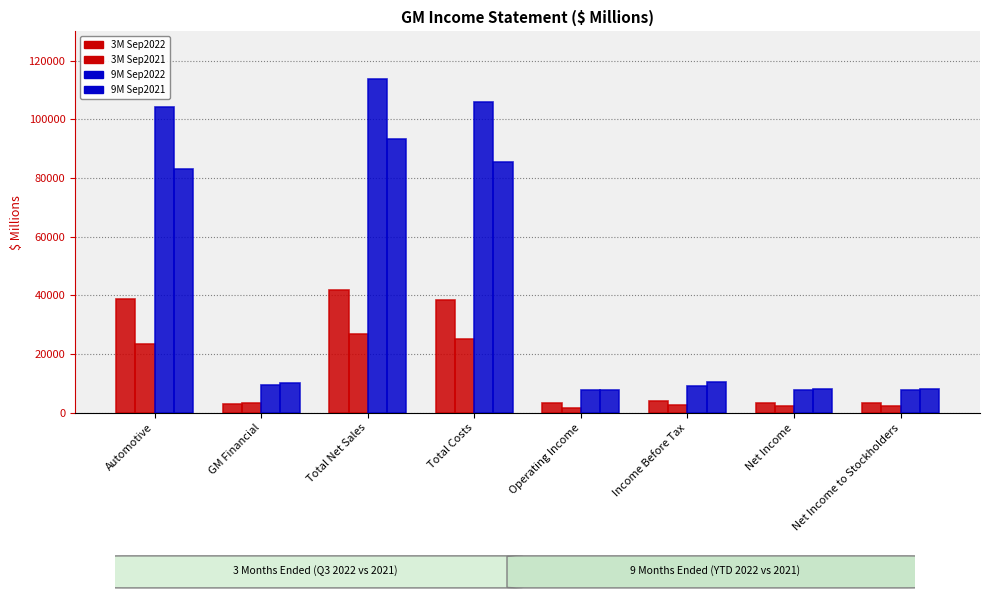

What is the difference between the highest and lowest values at Operating Income?

6159